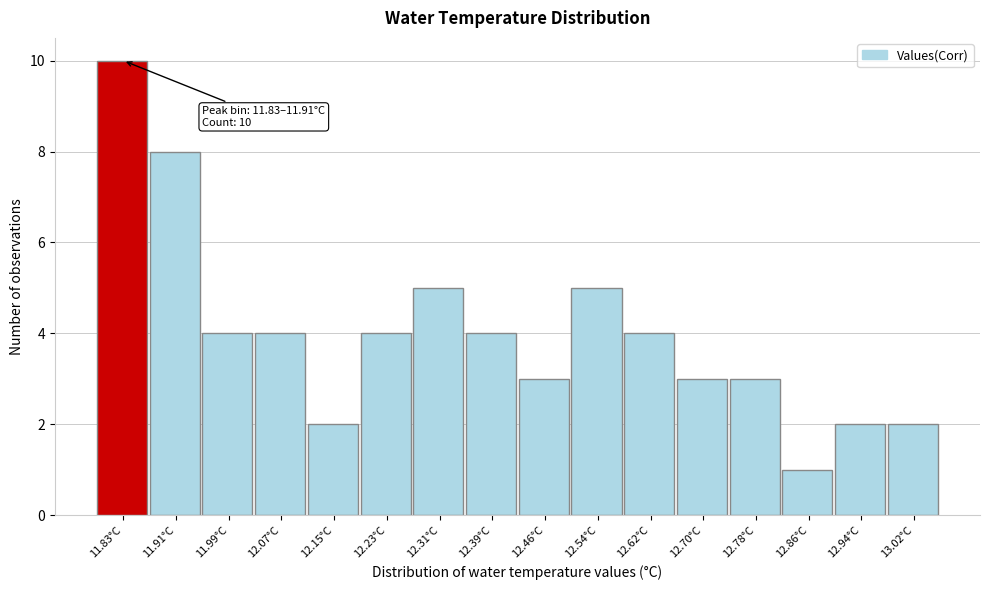

Reading left to right, list all the values displayed in this chart.

10	8	4	4	2	4	5	4	3	5	4	3	3	1	2	2